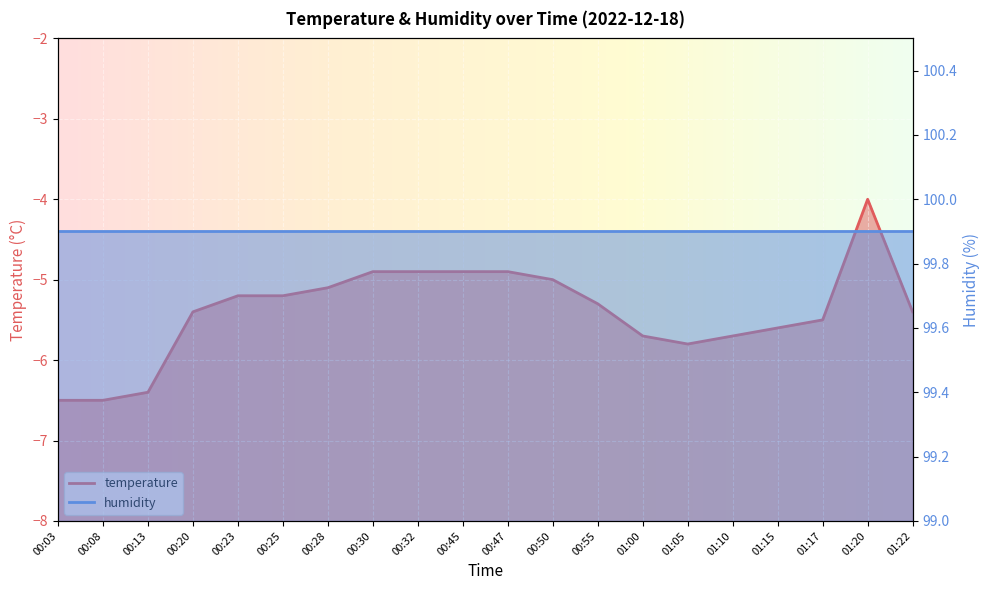

What position from the left is 00:47?

11